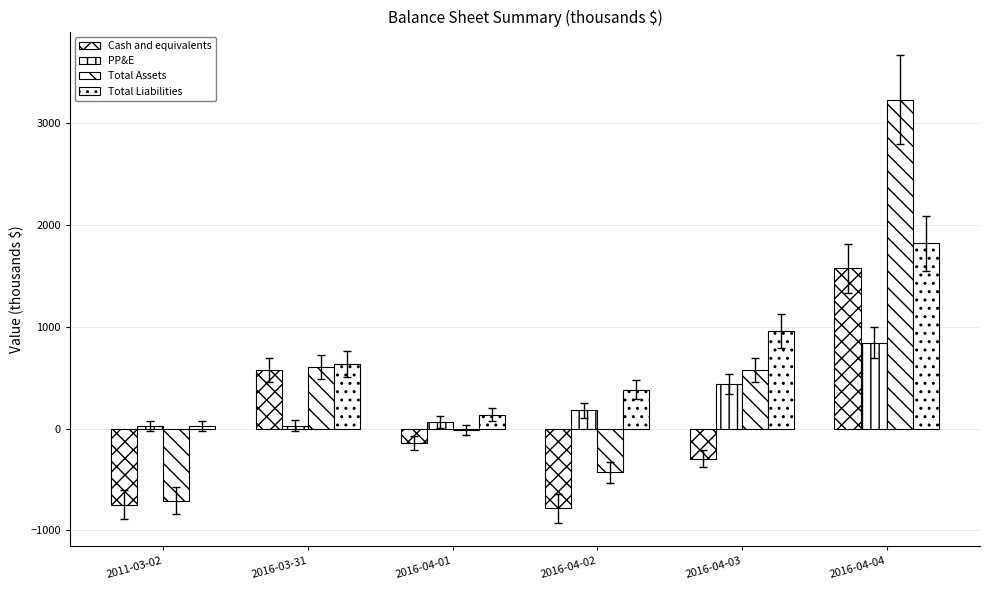

Are the bars horizontal?

No